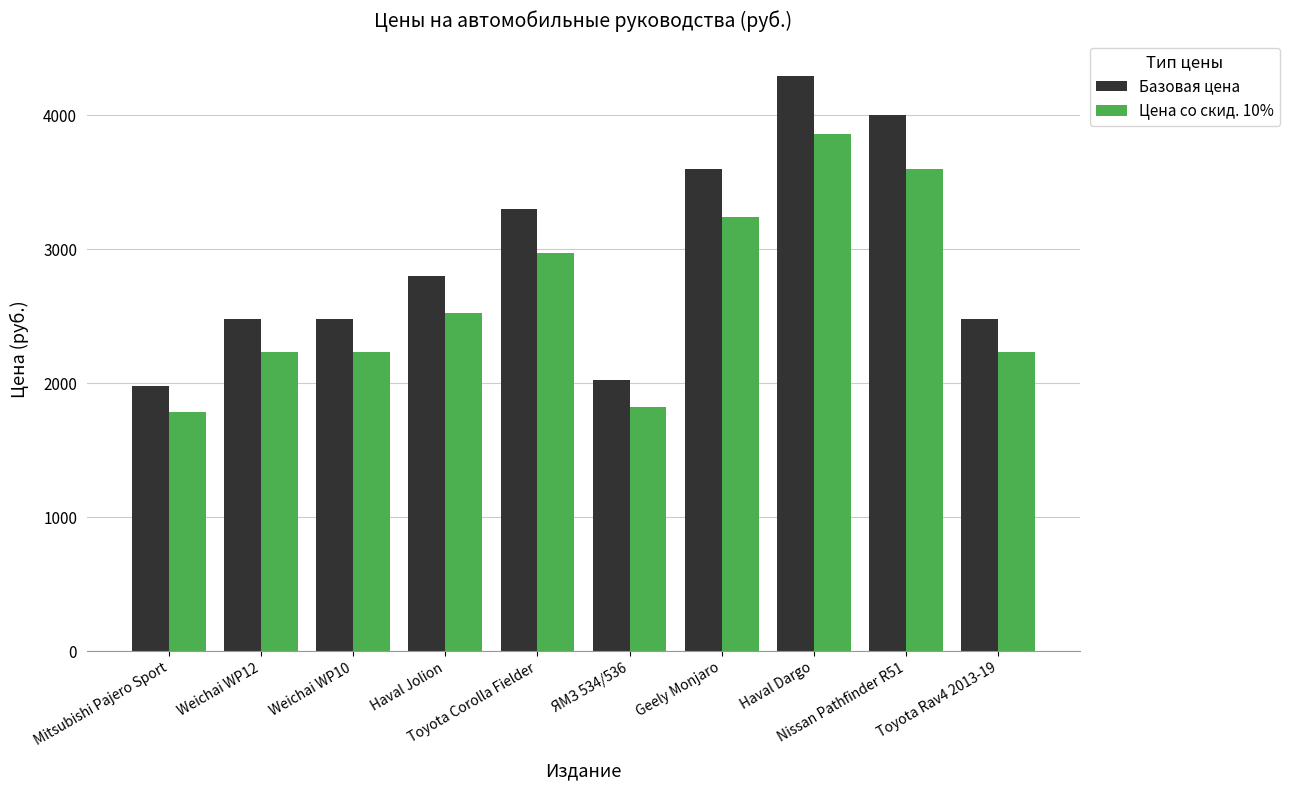

What is the label of the 8th bar from the right?

Weichai WP10